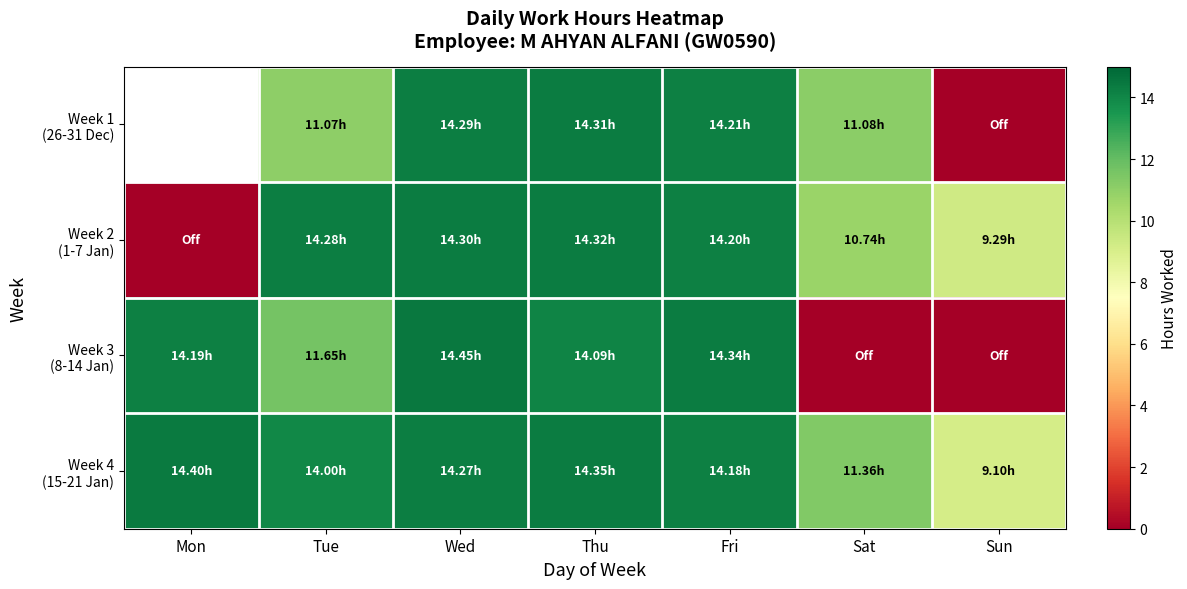

What is the total value across all series at Fri?

56.9